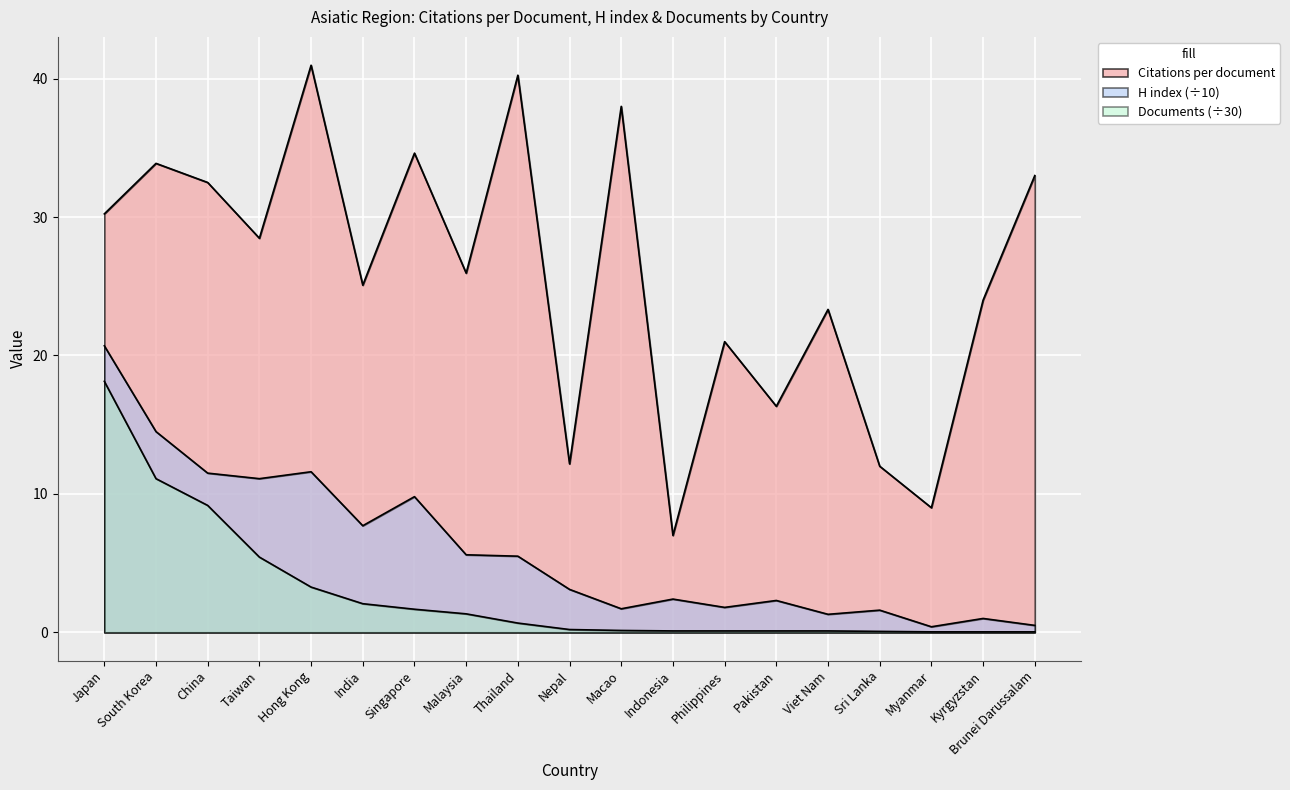

Reading left to right, extract all data points from this chart.

Citations per document: Japan=30.2	South Korea=33.9	China=32.5	Taiwan=28.5	Hong Kong=41.0	India=25.1	Singapore=34.6	Malaysia=25.9	Thailand=40.2	Nepal=12.2	Macao=38.0	Indonesia=7.0	Philippines=21.0	Pakistan=16.3	Viet Nam=23.3	Sri Lanka=12.0	Myanmar=9.0	Kyrgyzstan=24.0	Brunei Darussalam=33.0
H index: Japan=20.7	South Korea=14.5	China=11.5	Taiwan=11.1	Hong Kong=11.6	India=7.7	Singapore=9.8	Malaysia=5.6	Thailand=5.5	Nepal=3.1	Macao=1.7	Indonesia=2.4	Philippines=1.8	Pakistan=2.3	Viet Nam=1.3	Sri Lanka=1.6	Myanmar=0.4	Kyrgyzstan=1.0	Brunei Darussalam=0.5
Documents: Japan=18.1	South Korea=11.1	China=9.2	Taiwan=5.4	Hong Kong=3.3	India=2.1	Singapore=1.7	Malaysia=1.3	Thailand=0.7	Nepal=0.2	Macao=0.1	Indonesia=0.1	Philippines=0.1	Pakistan=0.1	Viet Nam=0.1	Sri Lanka=0.1	Myanmar=0.0	Kyrgyzstan=0.0	Brunei Darussalam=0.0